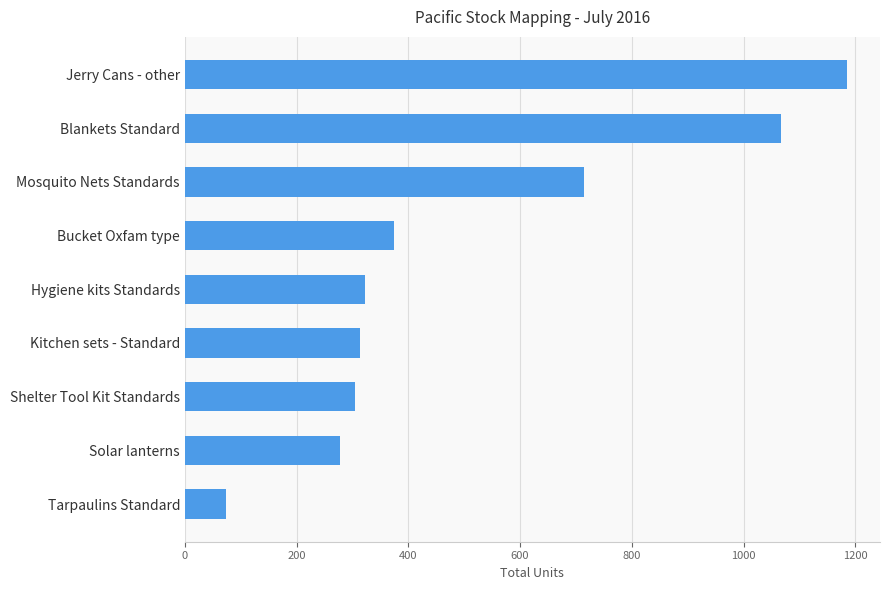

The chart shows a value of 322 at Hygiene kits Standards. True or false?

True